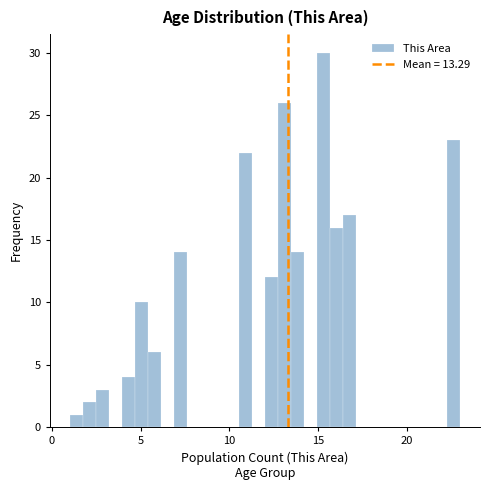

Read against the x-axis, roughly where is the centre of the tallest bar?

15.5